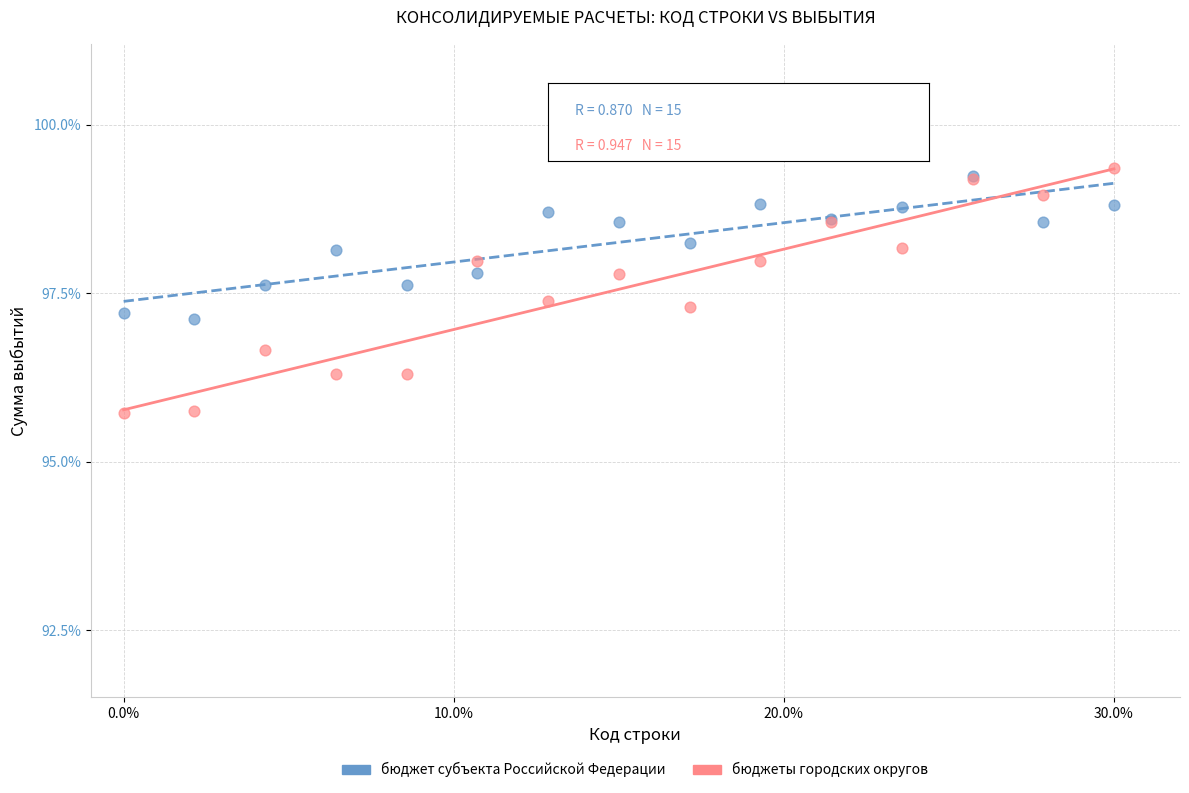

What are all the series names shown in the legend?

бюджет субъекта Российской Федерации, бюджеты городских округов